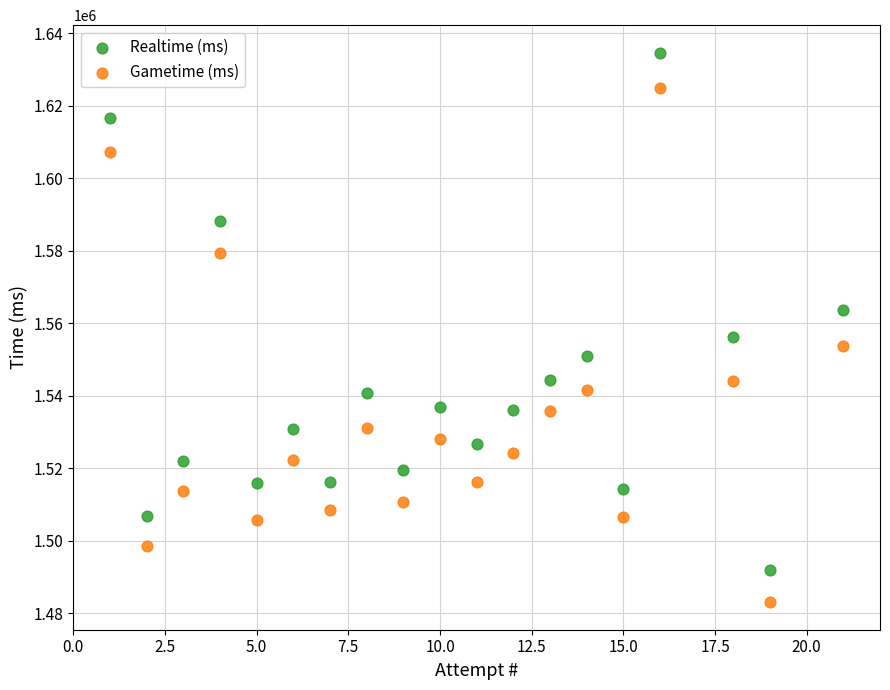

What are all the series names shown in the legend?

Realtime (ms), Gametime (ms)